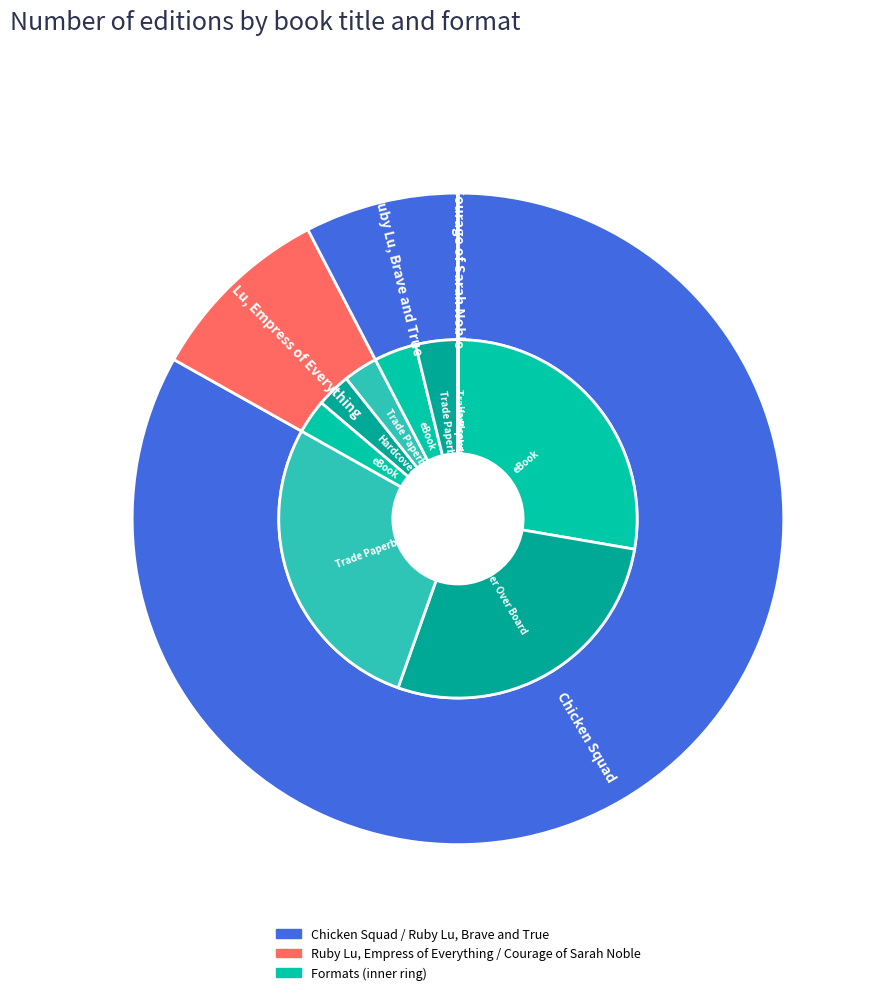

How many slices are in this pie chart?

4